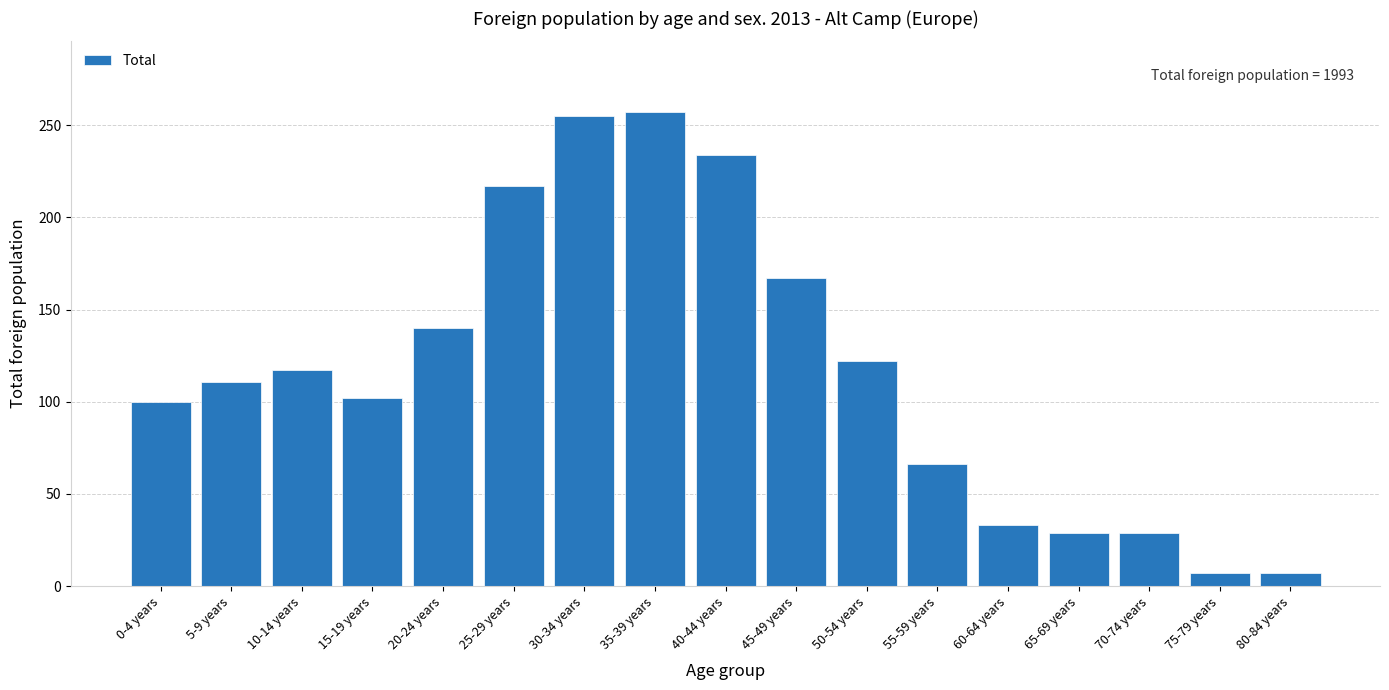

Reading left to right, what are all the values shown in this chart?

0-4 years=100	5-9 years=111	10-14 years=117	15-19 years=102	20-24 years=140	25-29 years=217	30-34 years=255	35-39 years=257	40-44 years=234	45-49 years=167	50-54 years=122	55-59 years=66	60-64 years=33	65-69 years=29	70-74 years=29	75-79 years=7	80-84 years=7